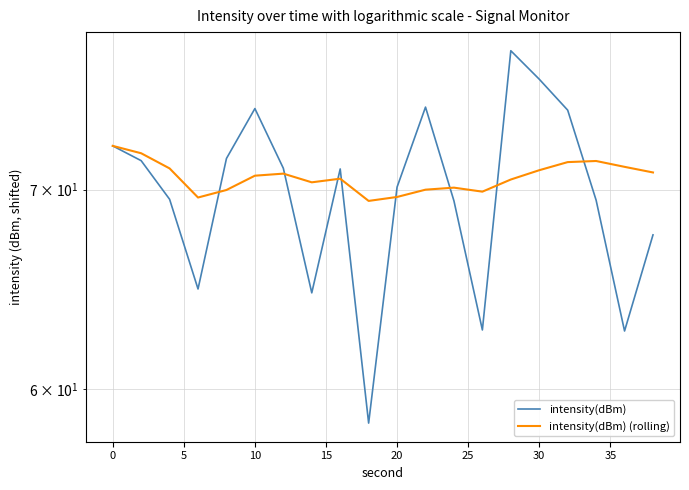

At how many categories does at least one series exceed 67?

20